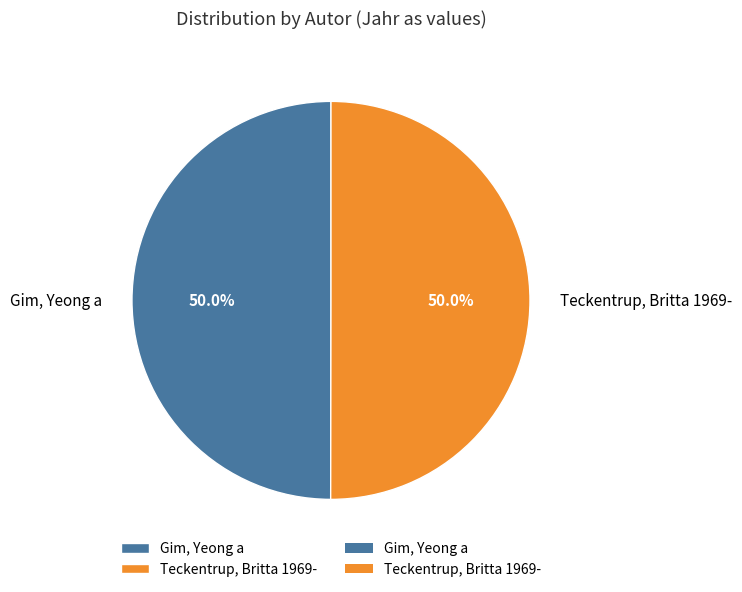

Is it true that Gim, Yeong a is 42% of the pie?

False